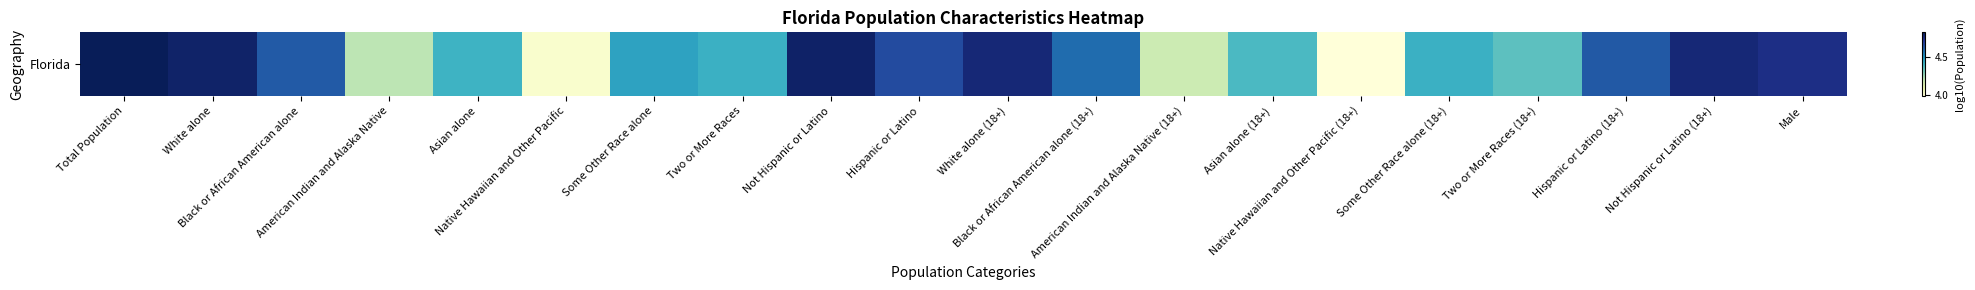

List the labels in order of value, smallest first.

Native Hawaiian and Other Pacific (18+), Native Hawaiian and Other Pacific, American Indian and Alaska Native (18+), American Indian and Alaska Native, Two or More Races (18+), Asian alone (18+), Asian alone, Two or More Races, Some Other Race alone (18+), Some Other Race alone, Black or African American alone (18+), Black or African American alone, Hispanic or Latino (18+), Hispanic or Latino, Male, White alone (18+), Not Hispanic or Latino (18+), White alone, Not Hispanic or Latino, Total Population